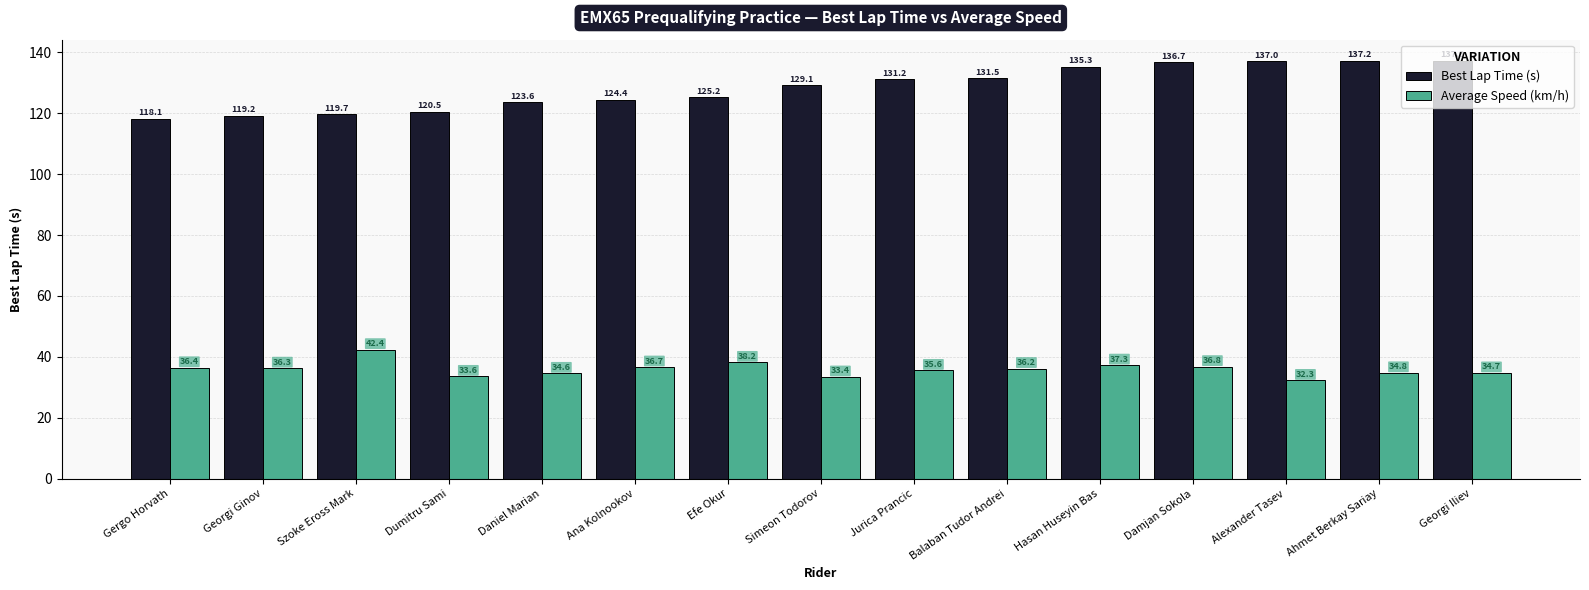

At which category is the sum across all series the highest?

Damjan Sokola